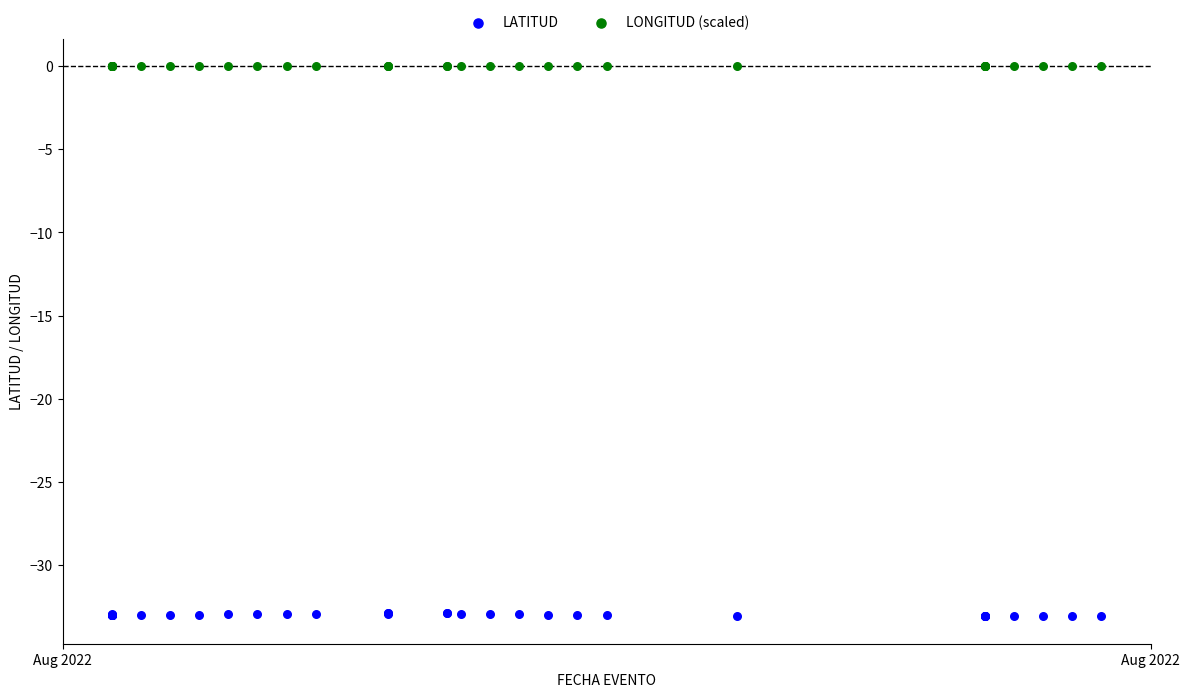

Which series reaches the maximum Y coordinate?

LONGITUD (scaled)